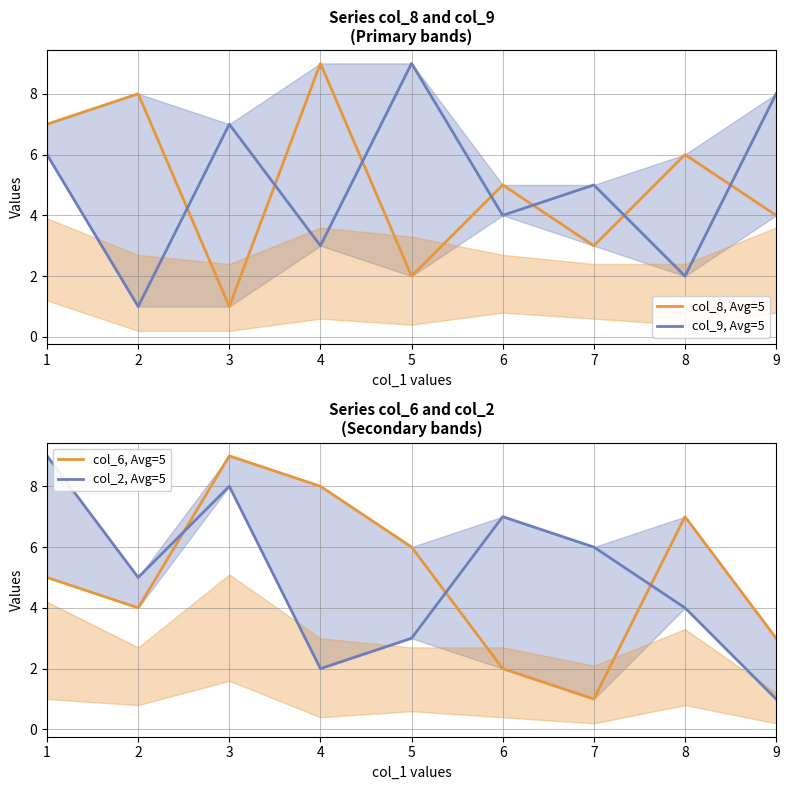

How many interior local valleys does the col_6, Avg=5 series have?

2